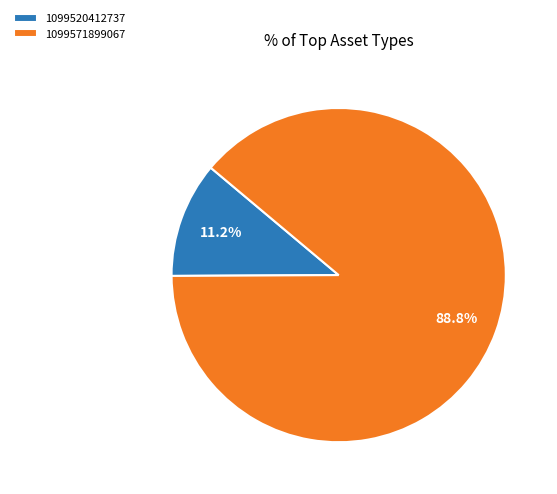

True or false: 1099571899067 accounts for 97% of the total.

False